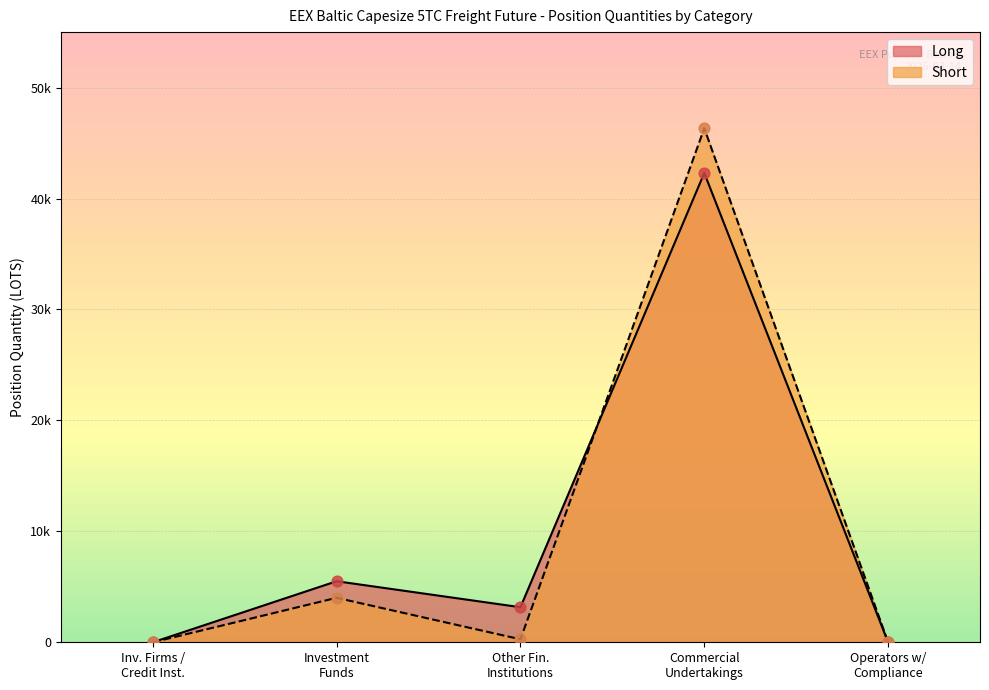

Is the value of Short at Operators w/ Compliance greater than the value of Long at Investment Funds?

No